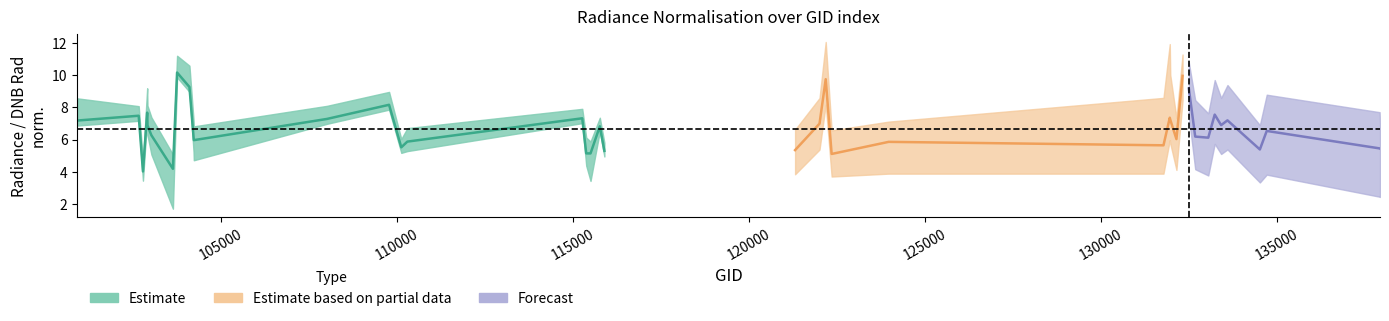

How many lines are shown in the chart?

3